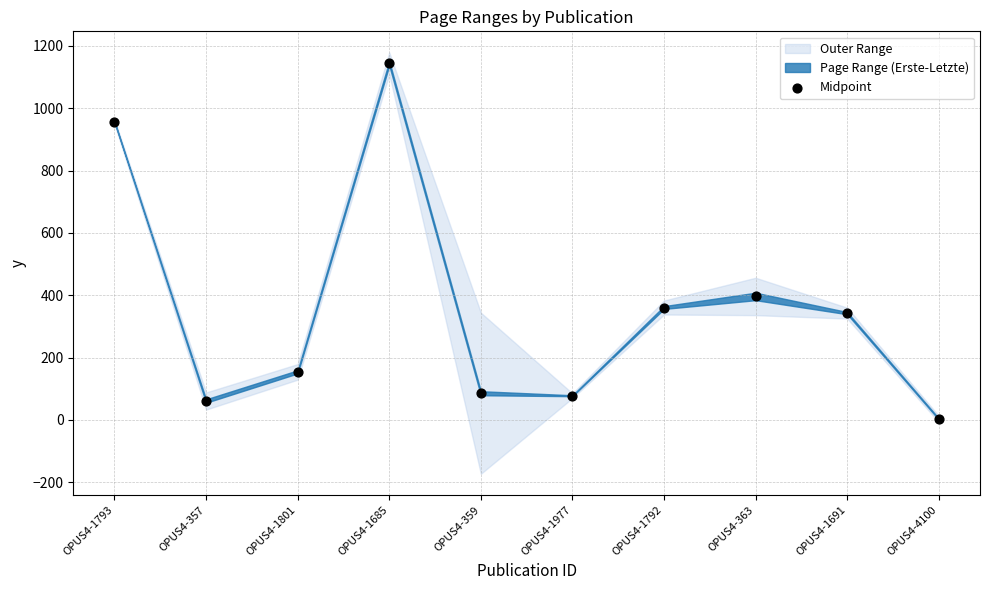

What Y value in the scatter plot is closest to 573?

396.0